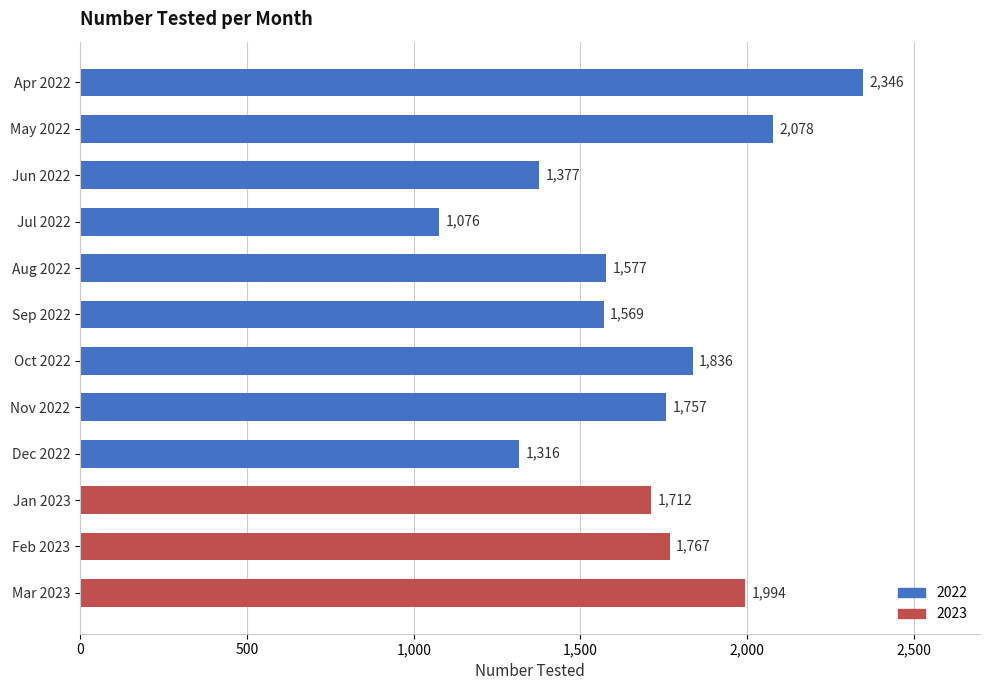

What is the change in value from Apr 2022 to Jun 2022?

-969